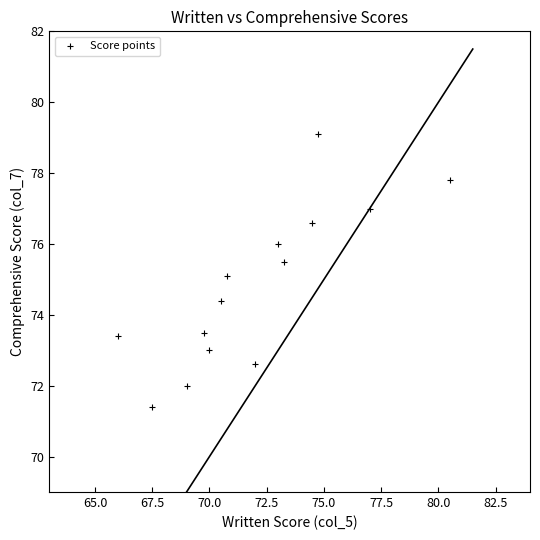

What is the range of X values (max minus min)?

14.5